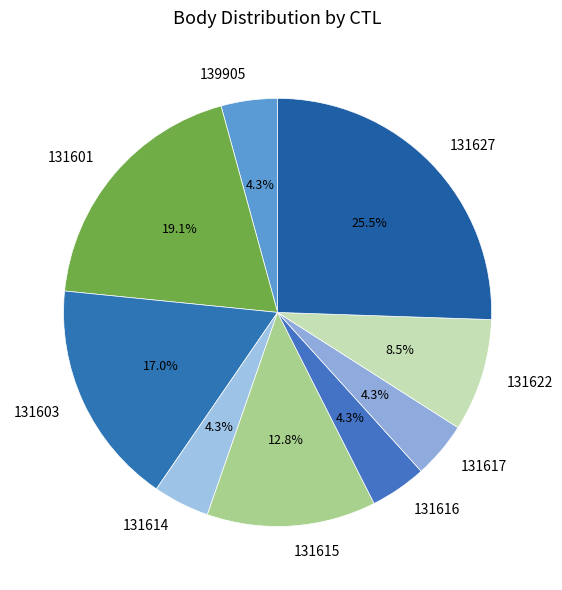

How many slices are in this pie chart?

9